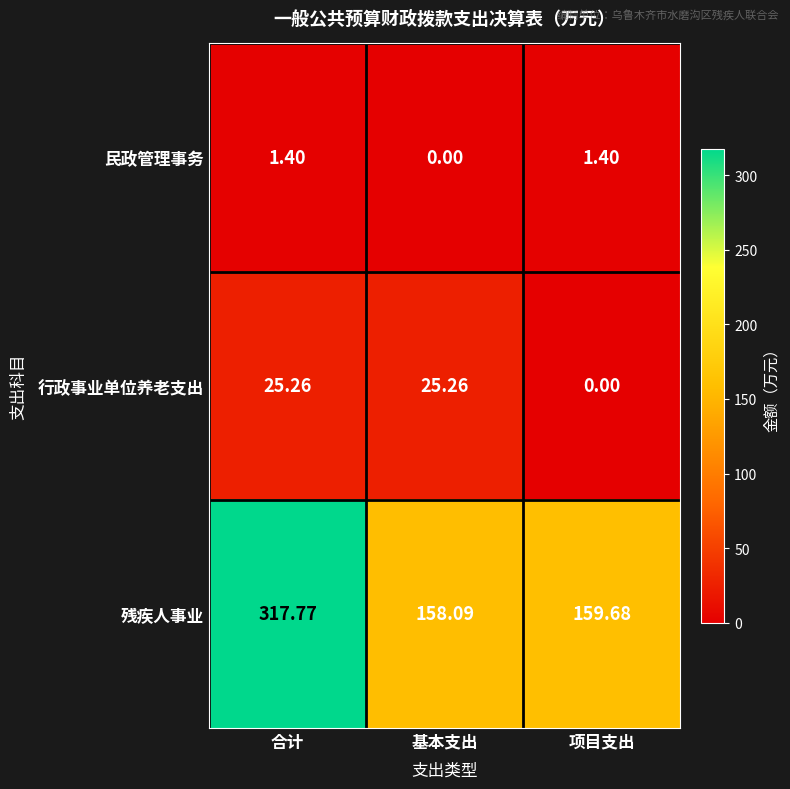

At which label does 行政事业单位养老支出 first exceed 25?

合计